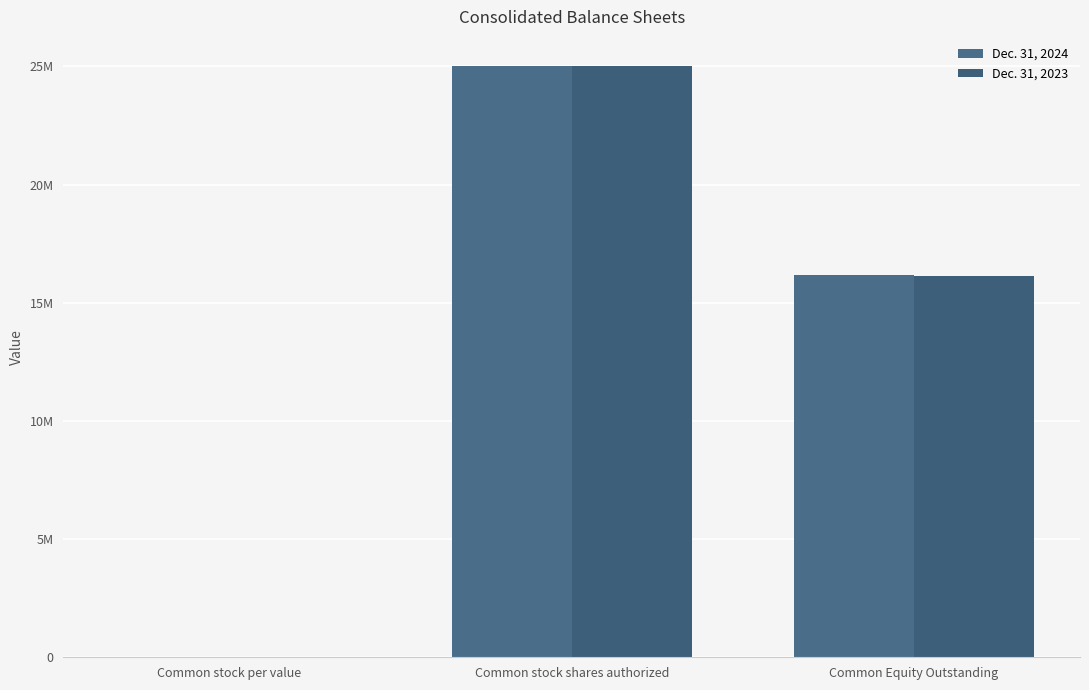

What position from the left is Common stock shares authorized?

2